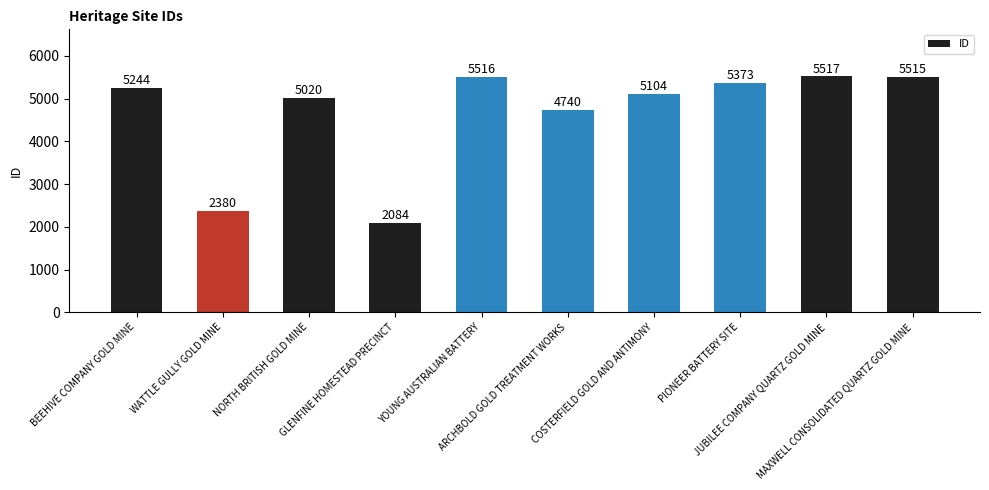

Count the number of data series in this chart.

1